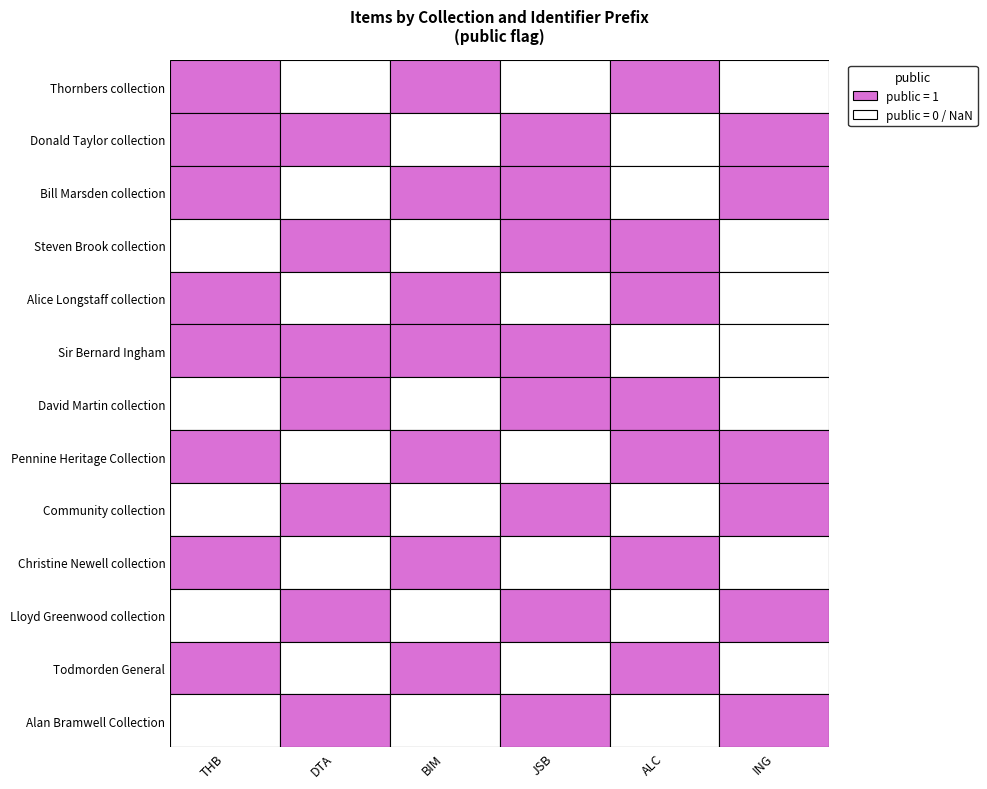

List the series in order of their peak value, highest first.

Thornbers collection, Donald Taylor collection, Bill Marsden collection, Steven Brook collection, Alice Longstaff collection, Sir Bernard Ingham, David Martin collection, Pennine Heritage Collection, Community collection, Christine Newell collection, Lloyd Greenwood collection, Todmorden General, Alan Bramwell Collection